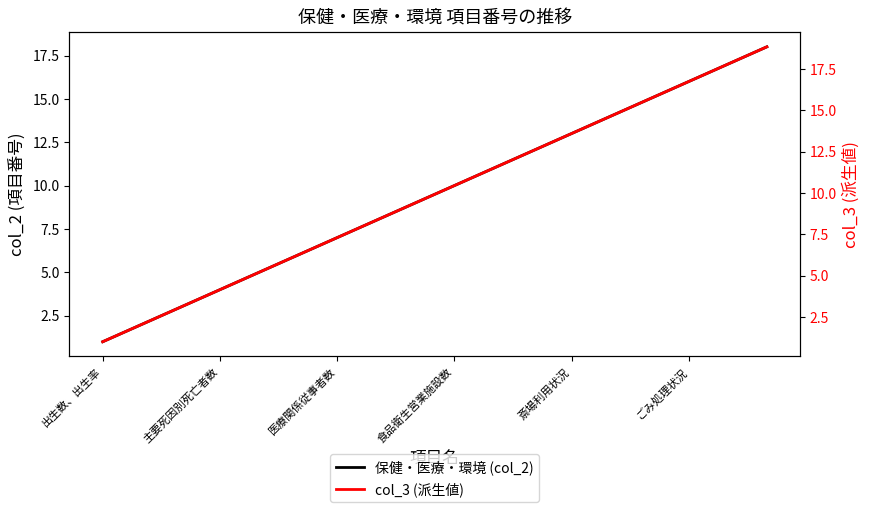

True or false: 保健・医療・環境 (col_2) has a value of 16 at ごみ処理状況.

True